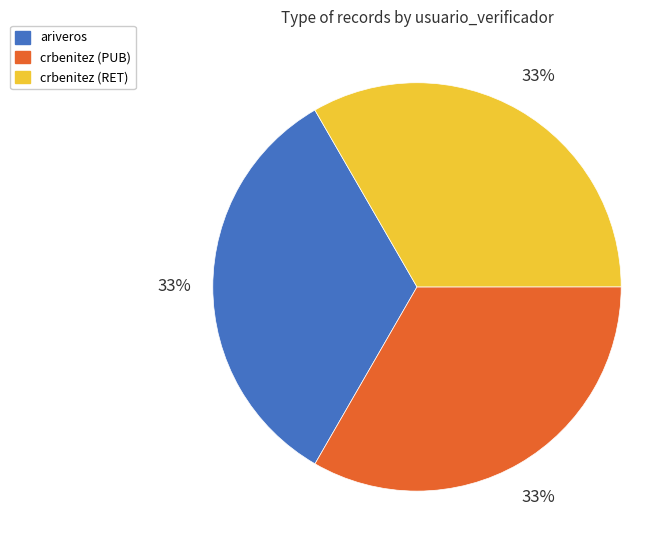

What percentage is the crbenitez (RET) slice, to the nearest percent?

33%